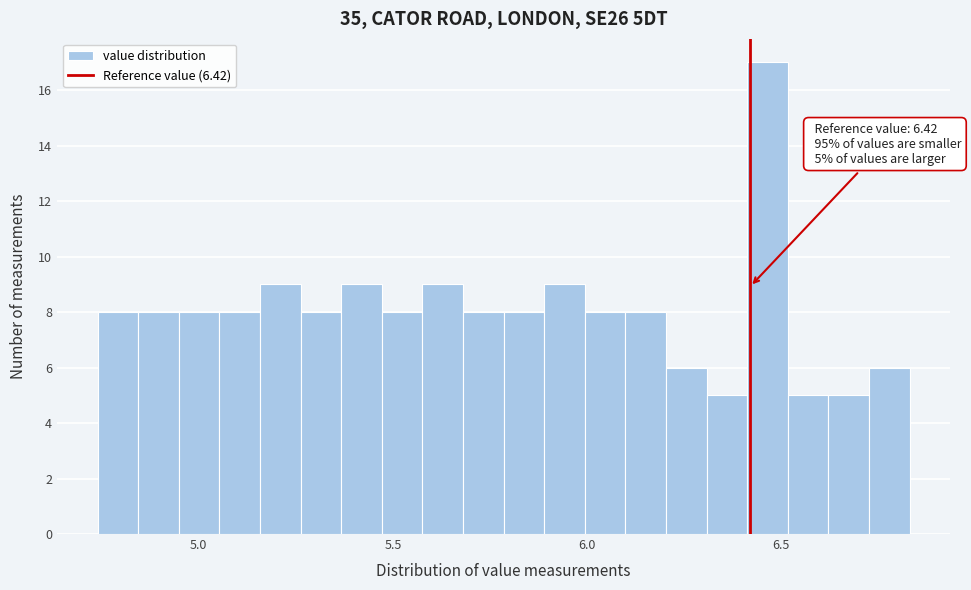

Read against the x-axis, roughly where is the centre of the tallest bar?

6.45